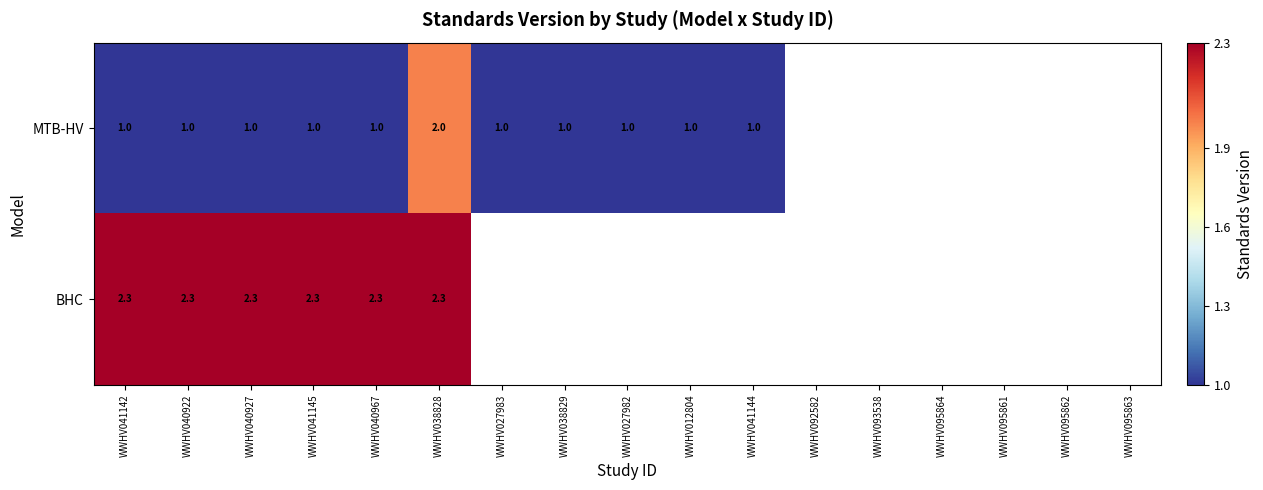

At WWHV040927, list the series in order from largest to smallest.

BHC, MTB-HV